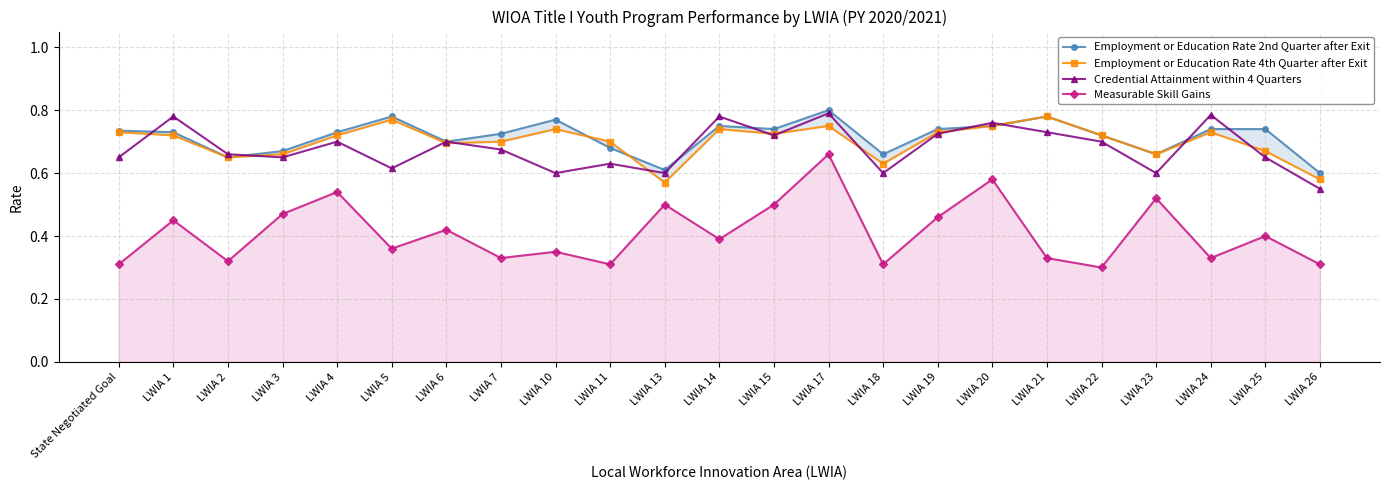

What is the difference between the highest and lowest values at LWIA 14?

0.4